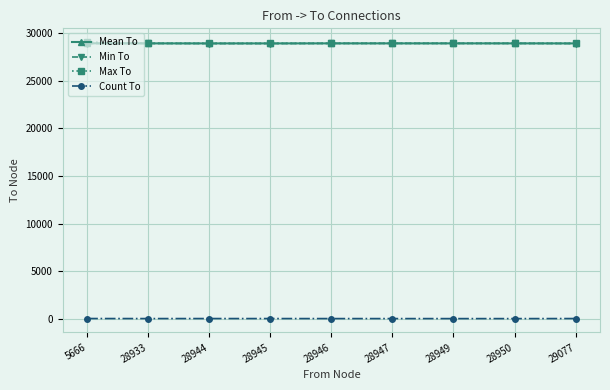

True or false: Max To and Count To cross at least once.

False